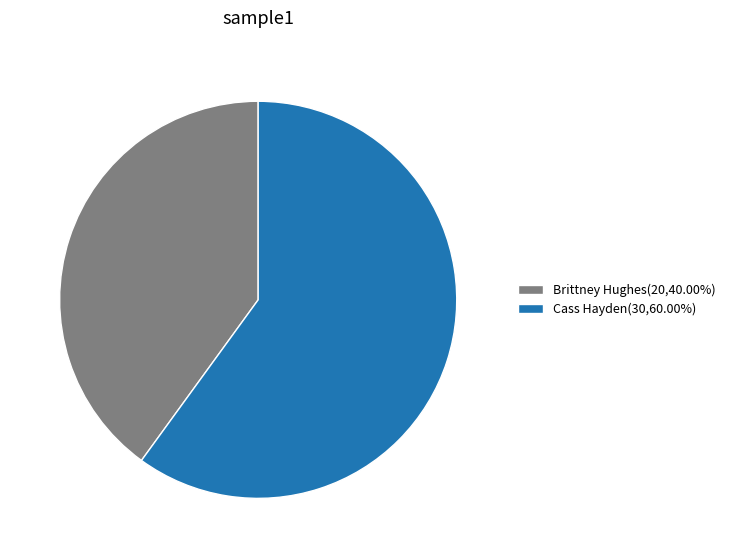

How many segments does this pie chart have?

2